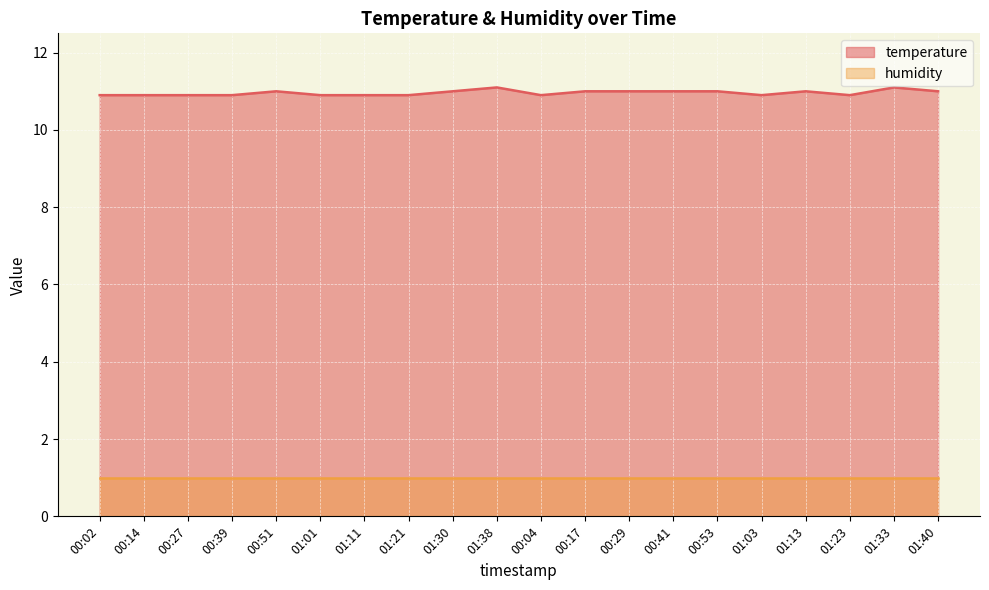

What is the difference between the values at 01:03 and 00:51?

0.1